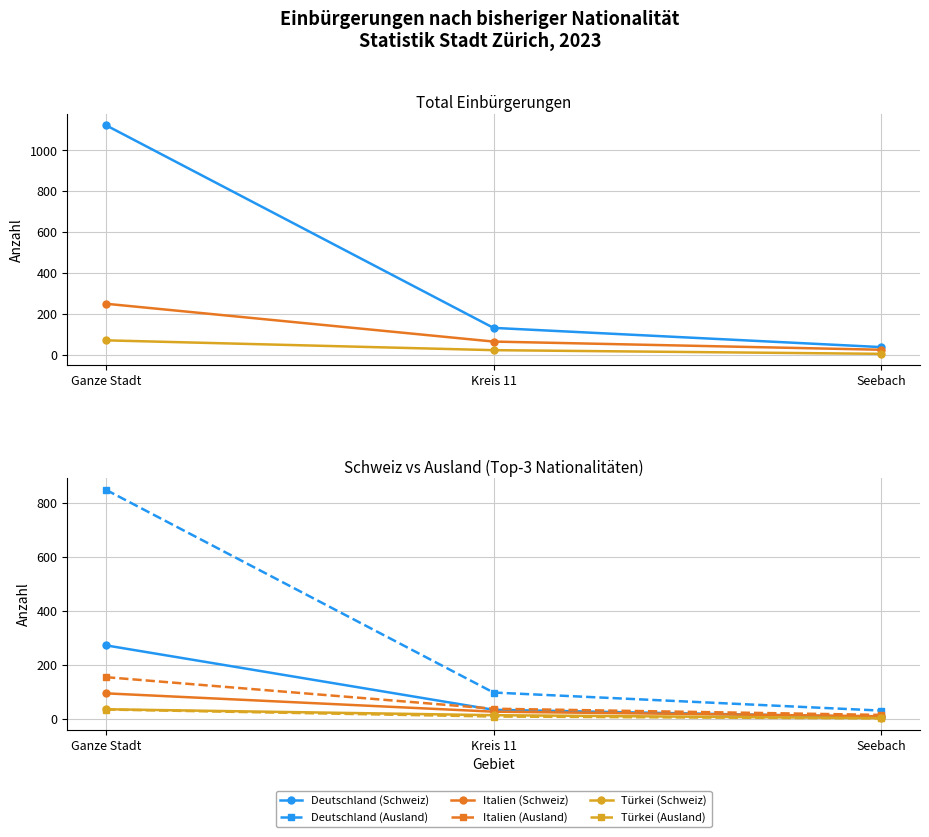

Which category has the highest value in the Italien (Ausland) series?

Ganze Stadt